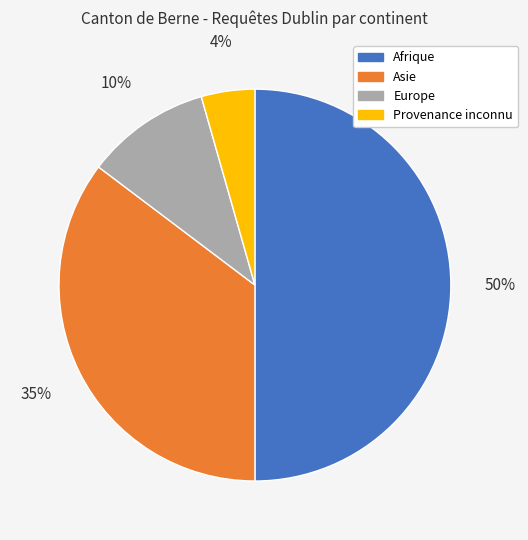

Rank the categories by value from lowest to highest.

Provenance inconnu, Europe, Asie, Afrique